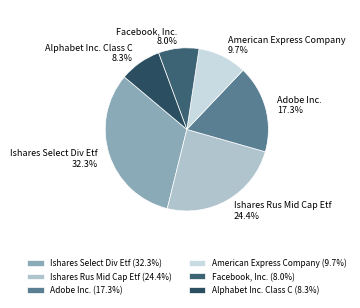

How much of the chart is everything except American Express Company?

90.3%